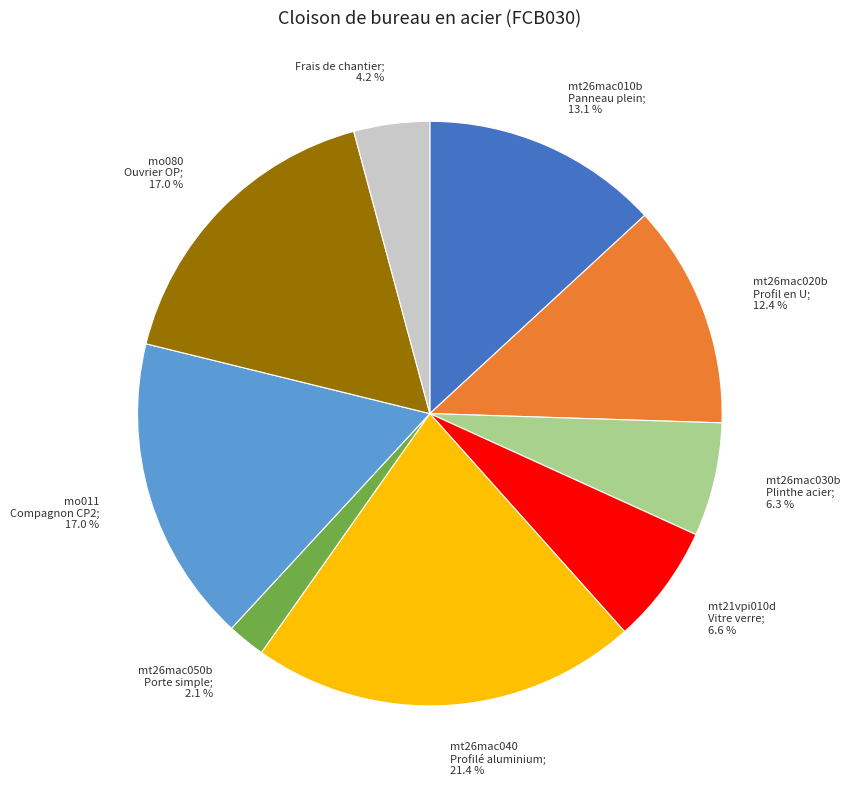

How much of the chart is everything except mt26mac020b Profil en U; 12.4 %?

87.6%